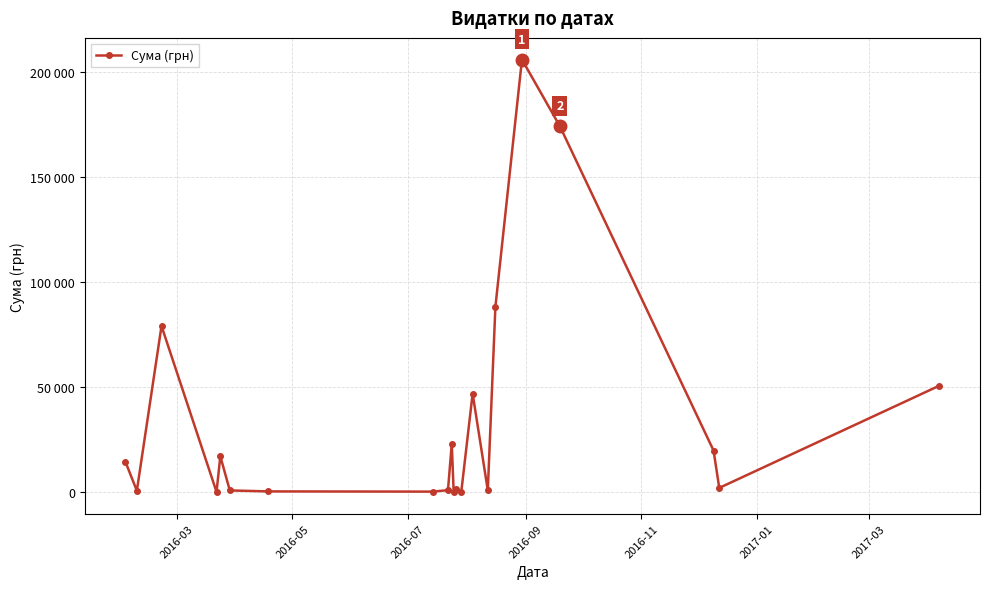

Is this an area chart (filled region under the line)?

No